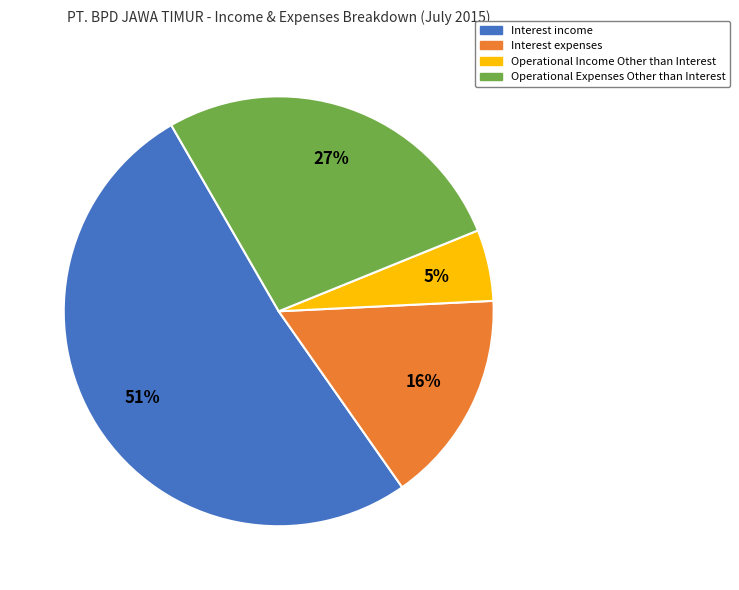

Rank the categories by value from lowest to highest.

Operational Income Other than Interest, Interest expenses, Operational Expenses Other than Interest, Interest income